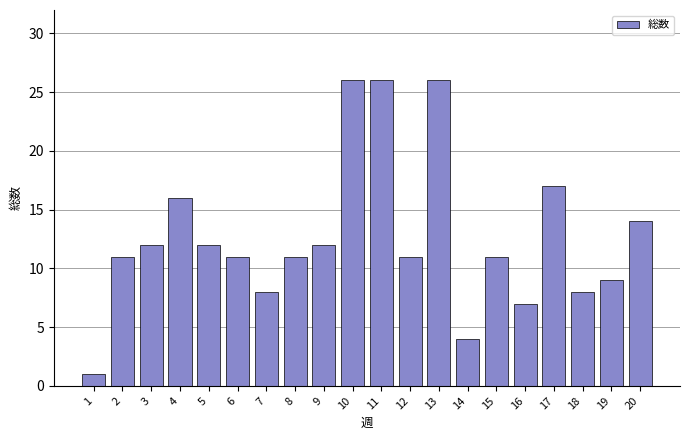

What is the greatest value displayed?

26